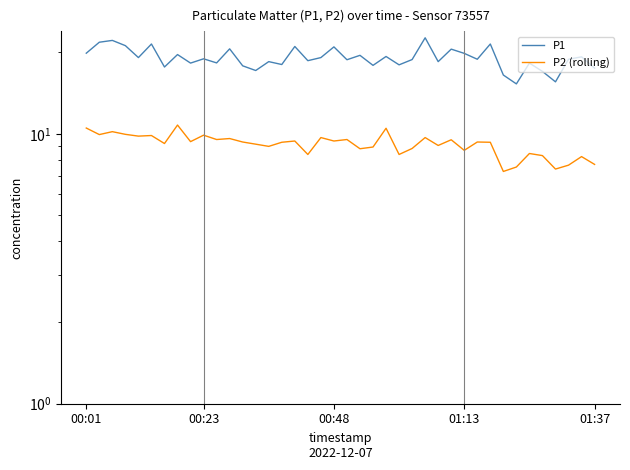

True or false: P2 (rolling) and P1 cross at least once.

False